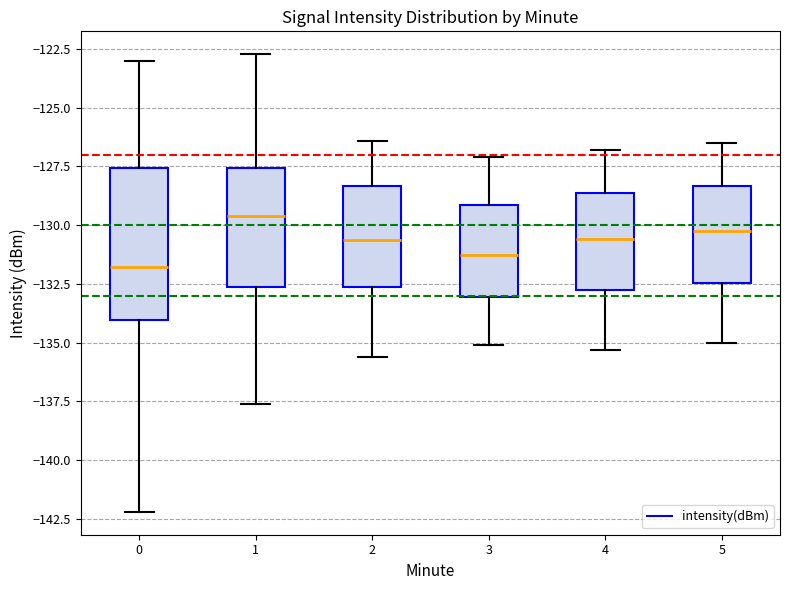

Reading left to right, transcribe this box plot: for each box, give where its median line is, the range the box spans, and where its two whiskers end, as read against the y-axis. The values are not printed on the chart, so give them approximately, as read against the axis.

0: median -132.0, box -134.0 to -127.5, whiskers -142.0 to -123.0
1: median -129.5, box -132.5 to -127.5, whiskers -137.5 to -122.5
2: median -130.5, box -132.5 to -128.5, whiskers -135.5 to -126.5
3: median -131.0, box -133.0 to -129.0, whiskers -135.0 to -127.0
4: median -130.5, box -133.0 to -128.5, whiskers -135.5 to -127.0
5: median -130.0, box -132.5 to -128.5, whiskers -135.0 to -126.5